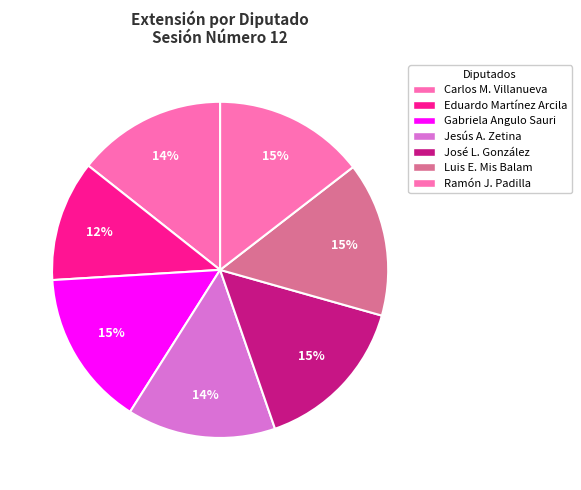

How many slices are in this pie chart?

7